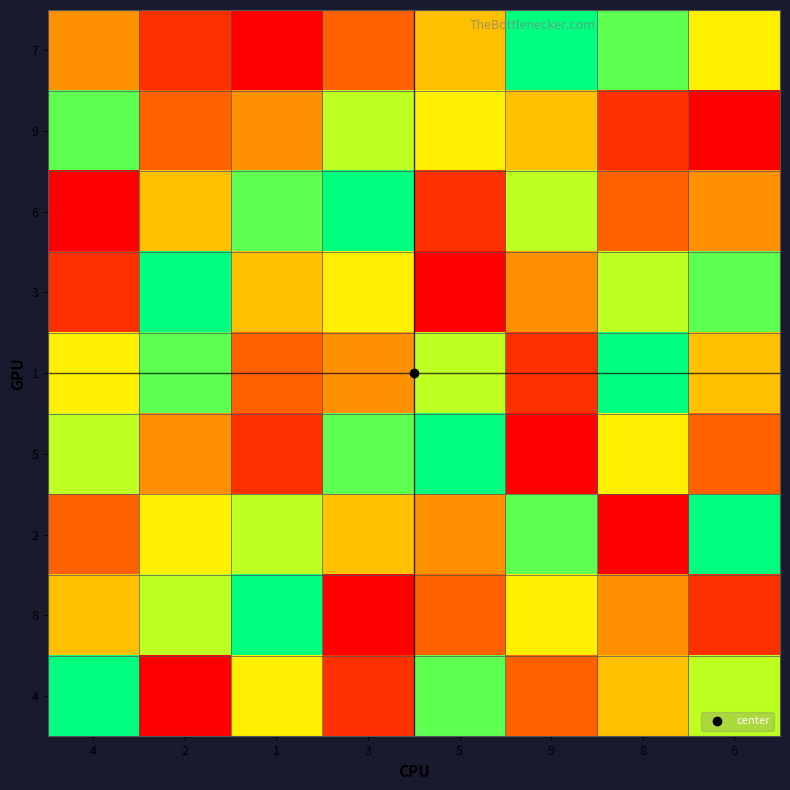

Reading left to right, what are all the values shown in this chart?

7: 4=4	2=2	1=1	3=3	5=5	9=9	8=8	6=6
9: 4=8	2=3	1=4	3=7	5=6	9=5	8=2	6=1
6: 4=1	2=5	1=8	3=9	5=2	9=7	8=3	6=4
3: 4=2	2=9	1=5	3=6	5=1	9=4	8=7	6=8
1: 4=6	2=8	1=3	3=4	5=7	9=2	8=9	6=5
5: 4=7	2=4	1=2	3=8	5=9	9=1	8=6	6=3
2: 4=3	2=6	1=7	3=5	5=4	9=8	8=1	6=9
8: 4=5	2=7	1=9	3=1	5=3	9=6	8=4	6=2
4: 4=9	2=1	1=6	3=2	5=8	9=3	8=5	6=7